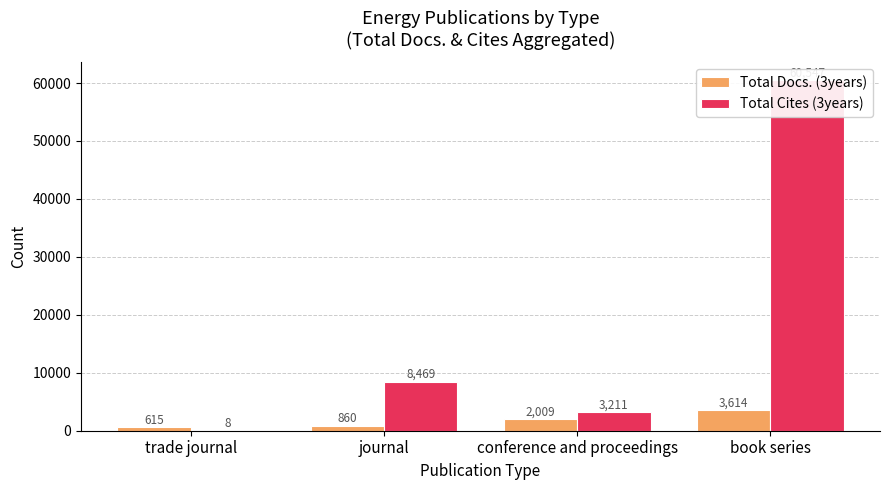

How many distinct data groups are displayed?

2